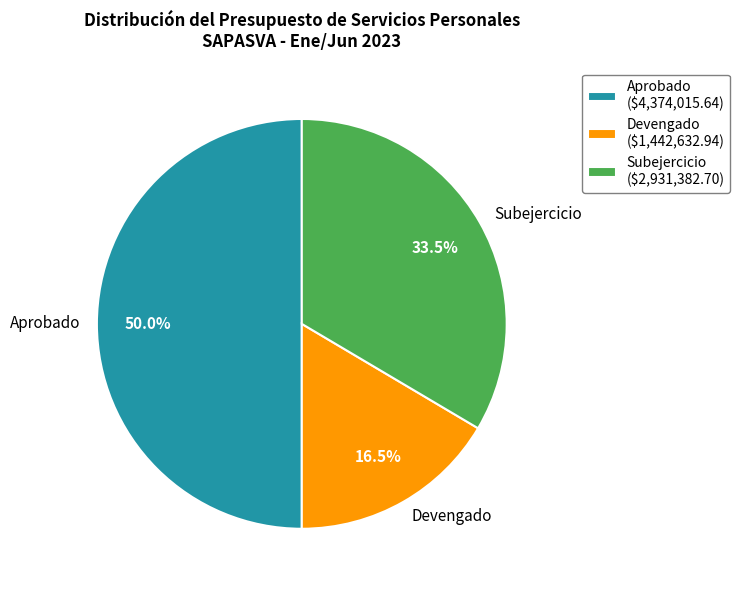

What is the total percentage of Aprobado and Devengado?

66.5%